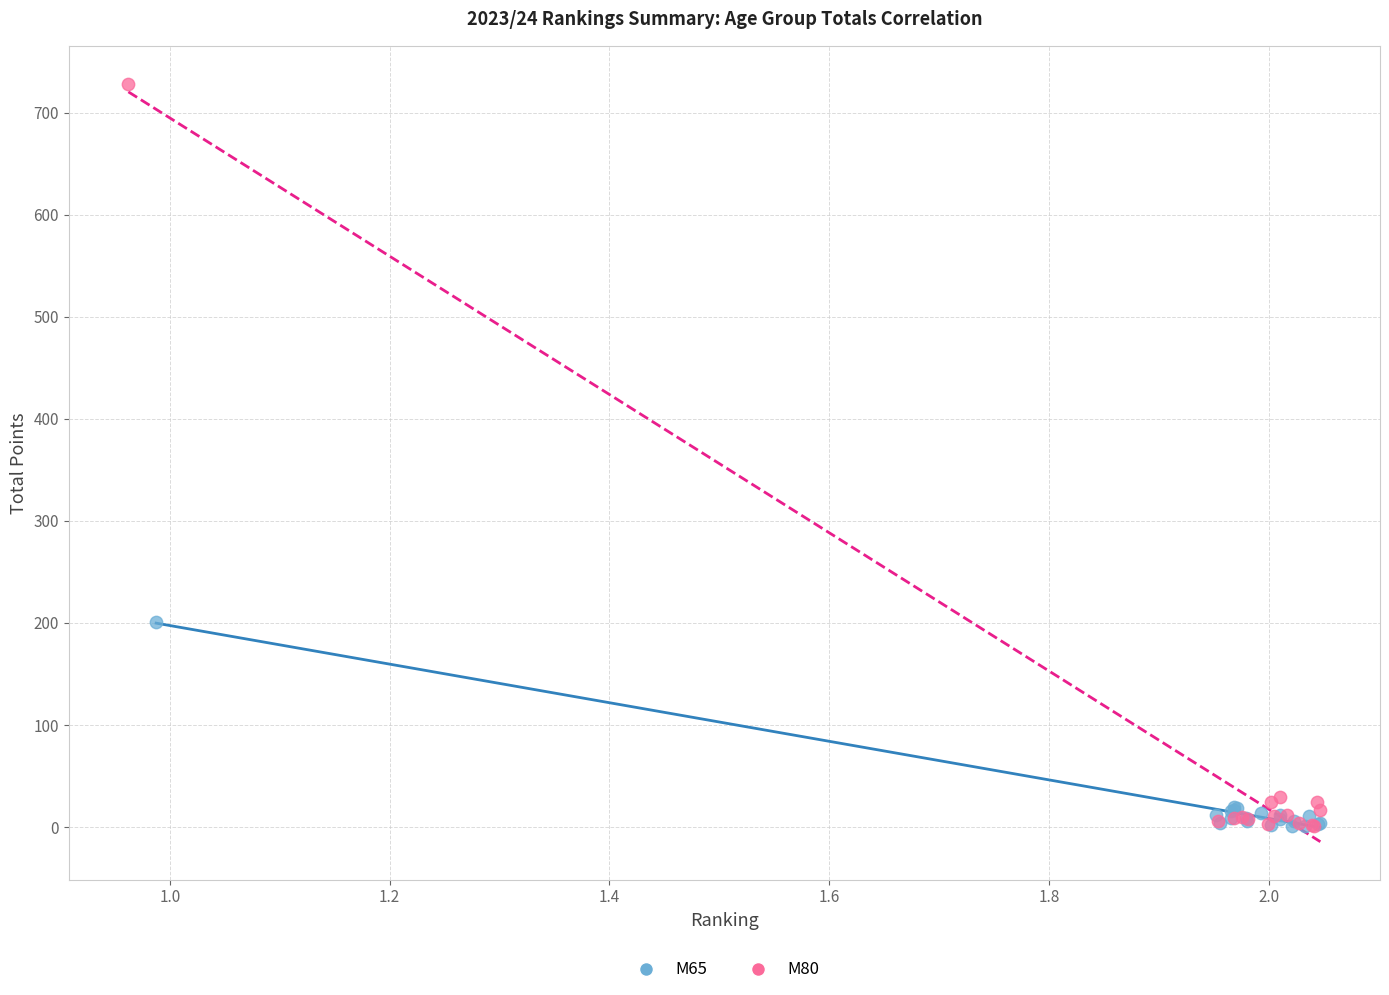

Which series contains the highest Y value?

M80